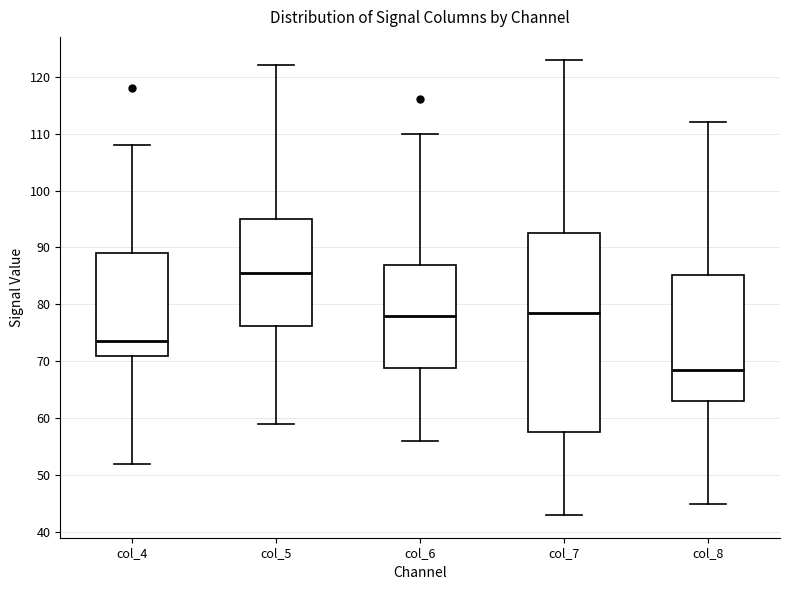

Which box's median line is the highest?

col_5